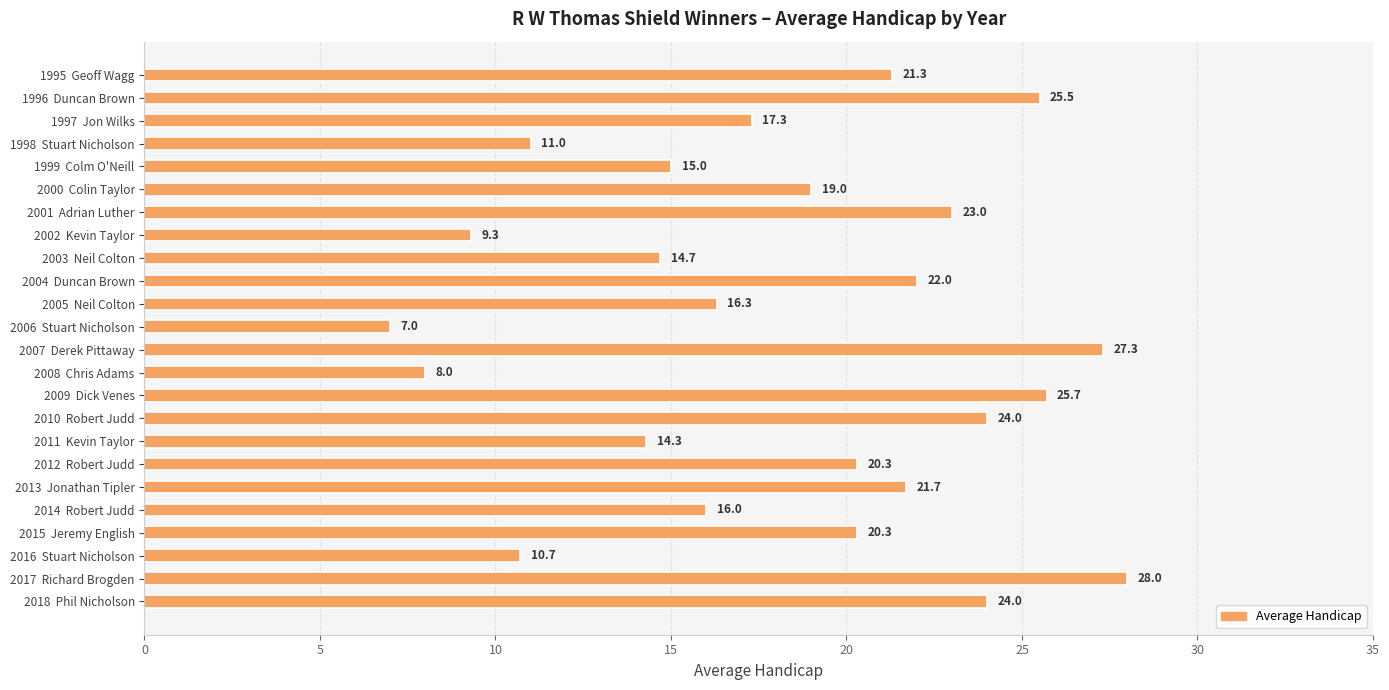

Read the value at 2006  Stuart Nicholson.

7.0